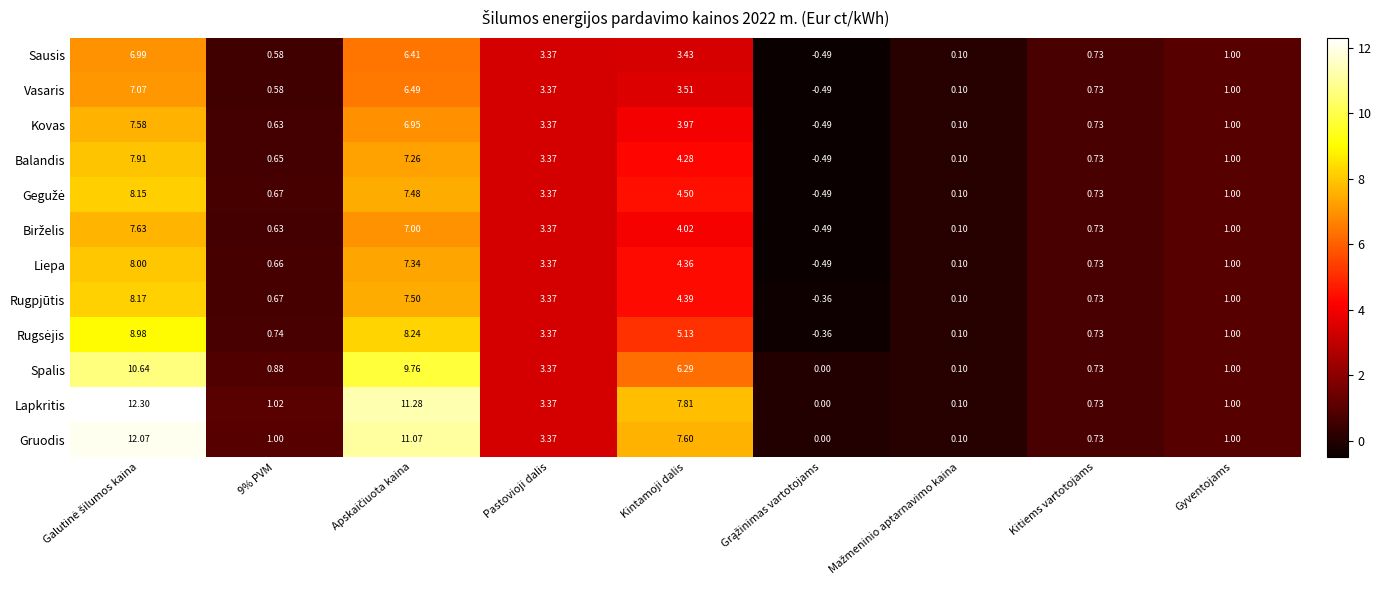

At which label is Vasaris closest to 3?

Pastovioji dalis